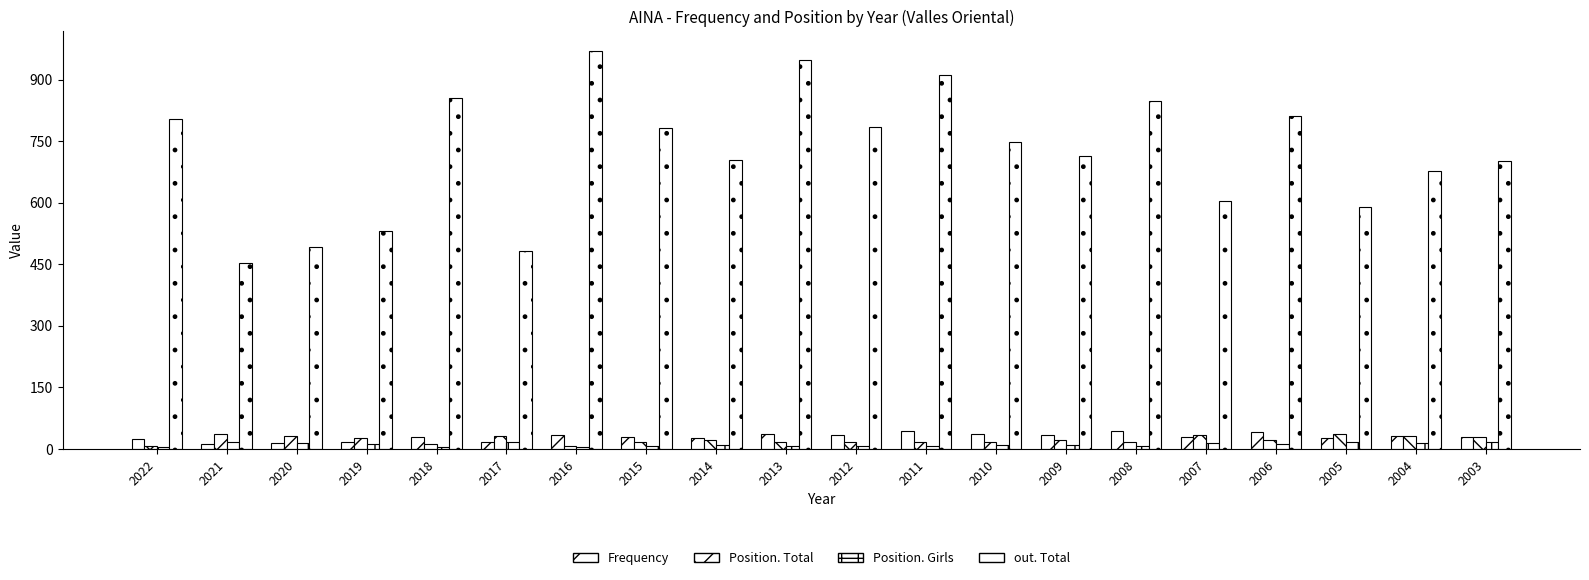

How many bars are there in each group?

4